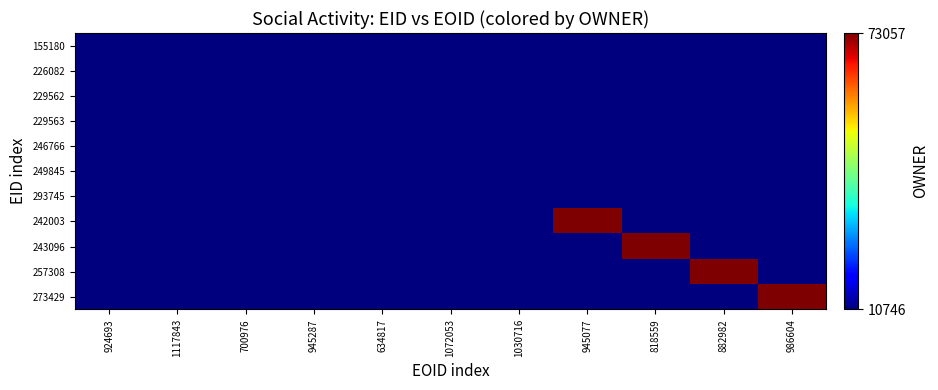

Reading left to right, transcribe all the data shown in this chart.

155180: 924693=10746	1117843=10746	700976=10746	945287=10746	634817=10746	1072053=10746	1030716=10746	945077=10746	818559=10746	882982=10746	986604=10746
226082: 924693=10746	1117843=10746	700976=10746	945287=10746	634817=10746	1072053=10746	1030716=10746	945077=10746	818559=10746	882982=10746	986604=10746
229562: 924693=10746	1117843=10746	700976=10746	945287=10746	634817=10746	1072053=10746	1030716=10746	945077=10746	818559=10746	882982=10746	986604=10746
229563: 924693=10746	1117843=10746	700976=10746	945287=10746	634817=10746	1072053=10746	1030716=10746	945077=10746	818559=10746	882982=10746	986604=10746
246766: 924693=10746	1117843=10746	700976=10746	945287=10746	634817=10746	1072053=10746	1030716=10746	945077=10746	818559=10746	882982=10746	986604=10746
249845: 924693=10746	1117843=10746	700976=10746	945287=10746	634817=10746	1072053=10746	1030716=10746	945077=10746	818559=10746	882982=10746	986604=10746
293745: 924693=10746	1117843=10746	700976=10746	945287=10746	634817=10746	1072053=10746	1030716=10746	945077=10746	818559=10746	882982=10746	986604=10746
242003: 924693=10746	1117843=10746	700976=10746	945287=10746	634817=10746	1072053=10746	1030716=10746	945077=73057	818559=10746	882982=10746	986604=10746
243096: 924693=10746	1117843=10746	700976=10746	945287=10746	634817=10746	1072053=10746	1030716=10746	945077=10746	818559=73057	882982=10746	986604=10746
257308: 924693=10746	1117843=10746	700976=10746	945287=10746	634817=10746	1072053=10746	1030716=10746	945077=10746	818559=10746	882982=73057	986604=10746
273429: 924693=10746	1117843=10746	700976=10746	945287=10746	634817=10746	1072053=10746	1030716=10746	945077=10746	818559=10746	882982=10746	986604=73057